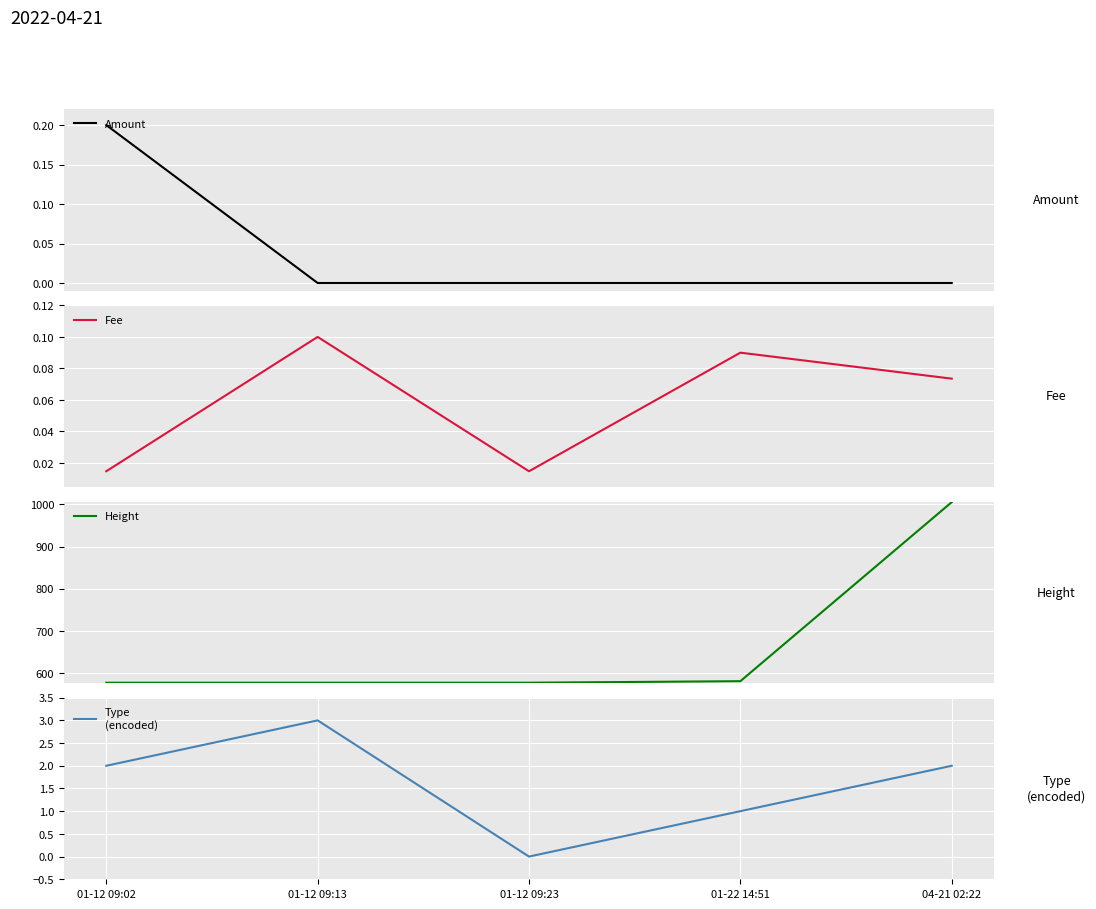

What is the difference between the highest and lowest values at 01-12 09:13?

577.0